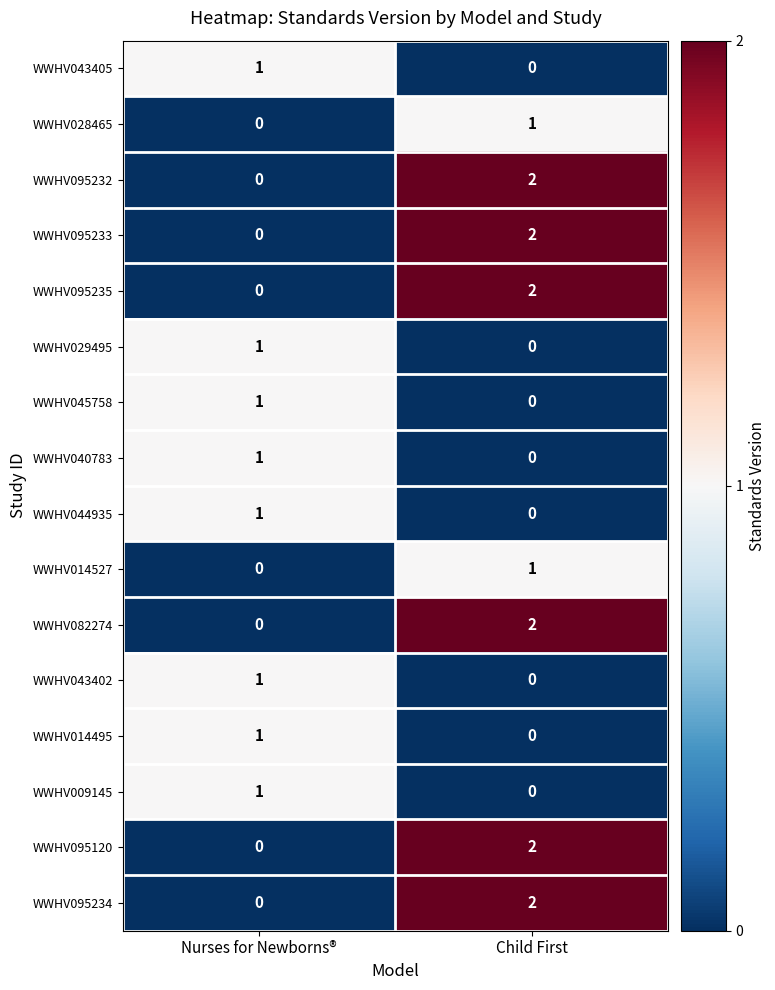

How many distinct data groups are displayed?

16